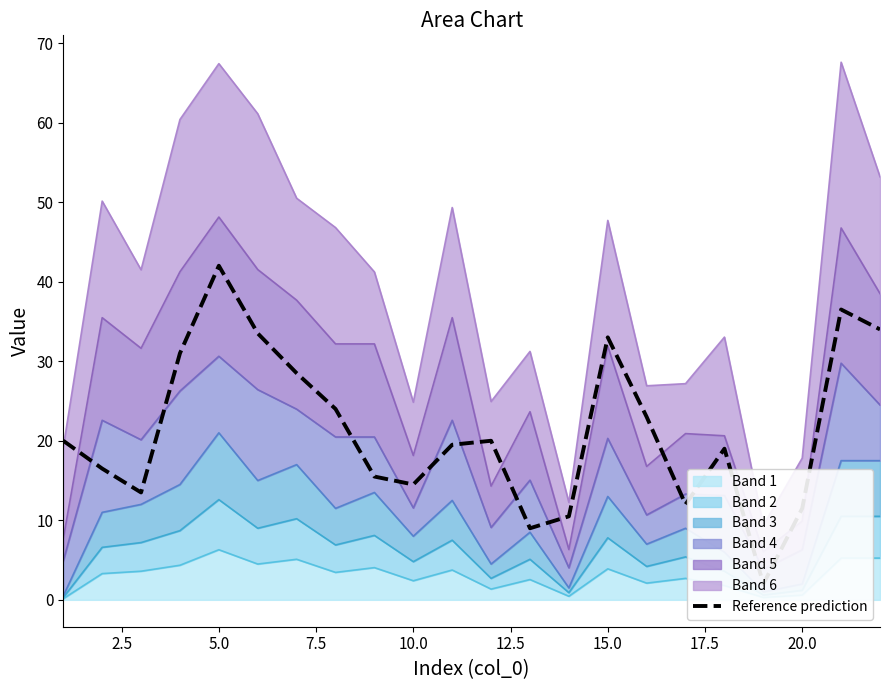

True or false: Band 1 has a value of 2.3 at 5.0.

False